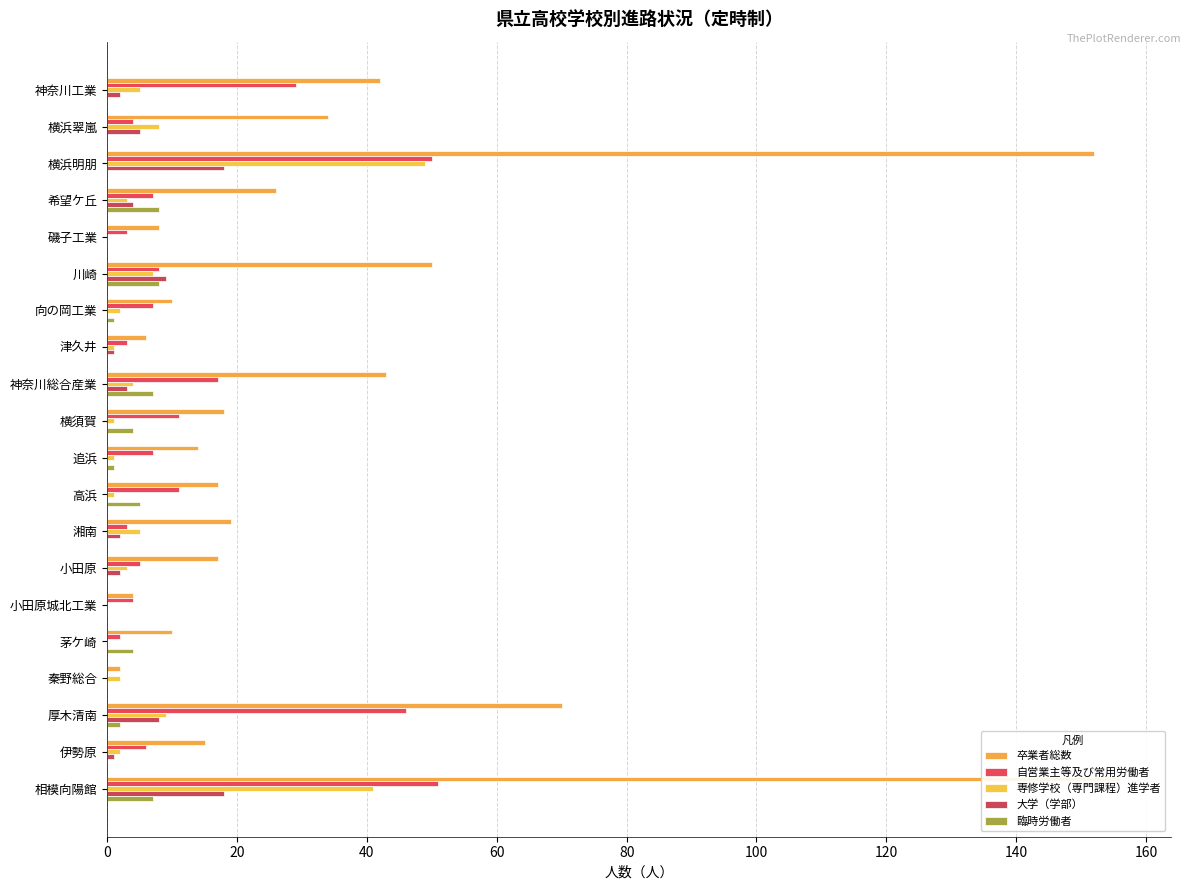

True or false: 臨時労働者 has a value of 4 at 神奈川工業.

False